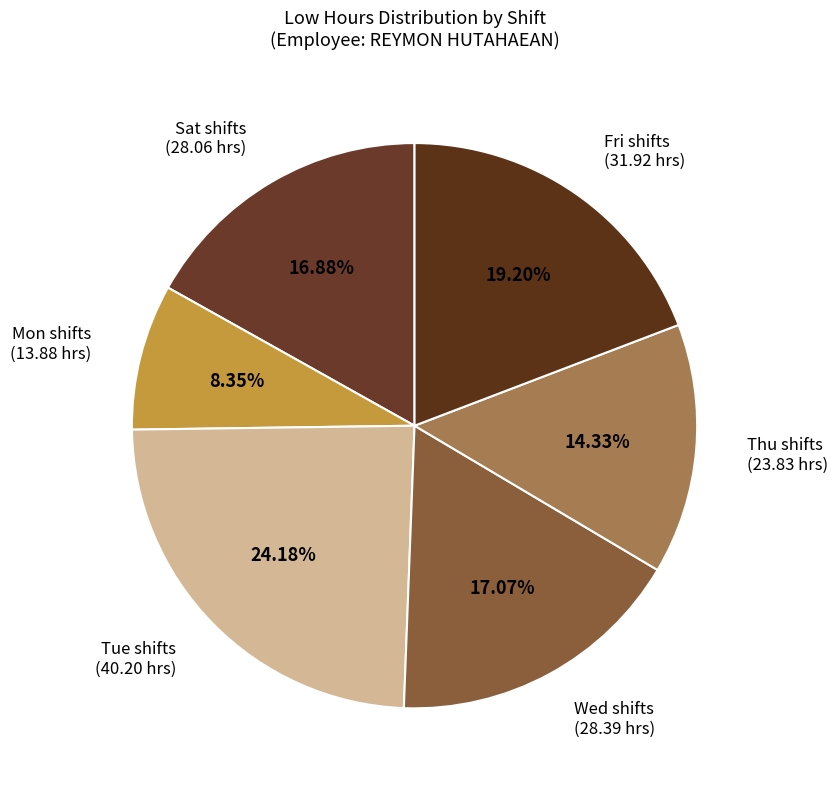

Which category has the smallest portion of the pie?

Mon shifts